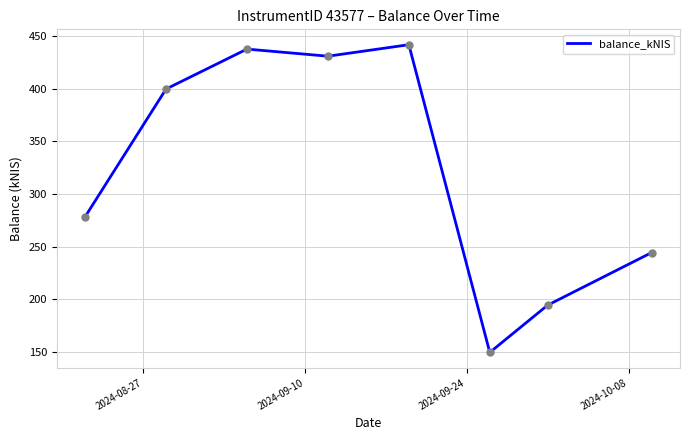

How many interior local peaks (higher than both neighbors) does the data have?

2